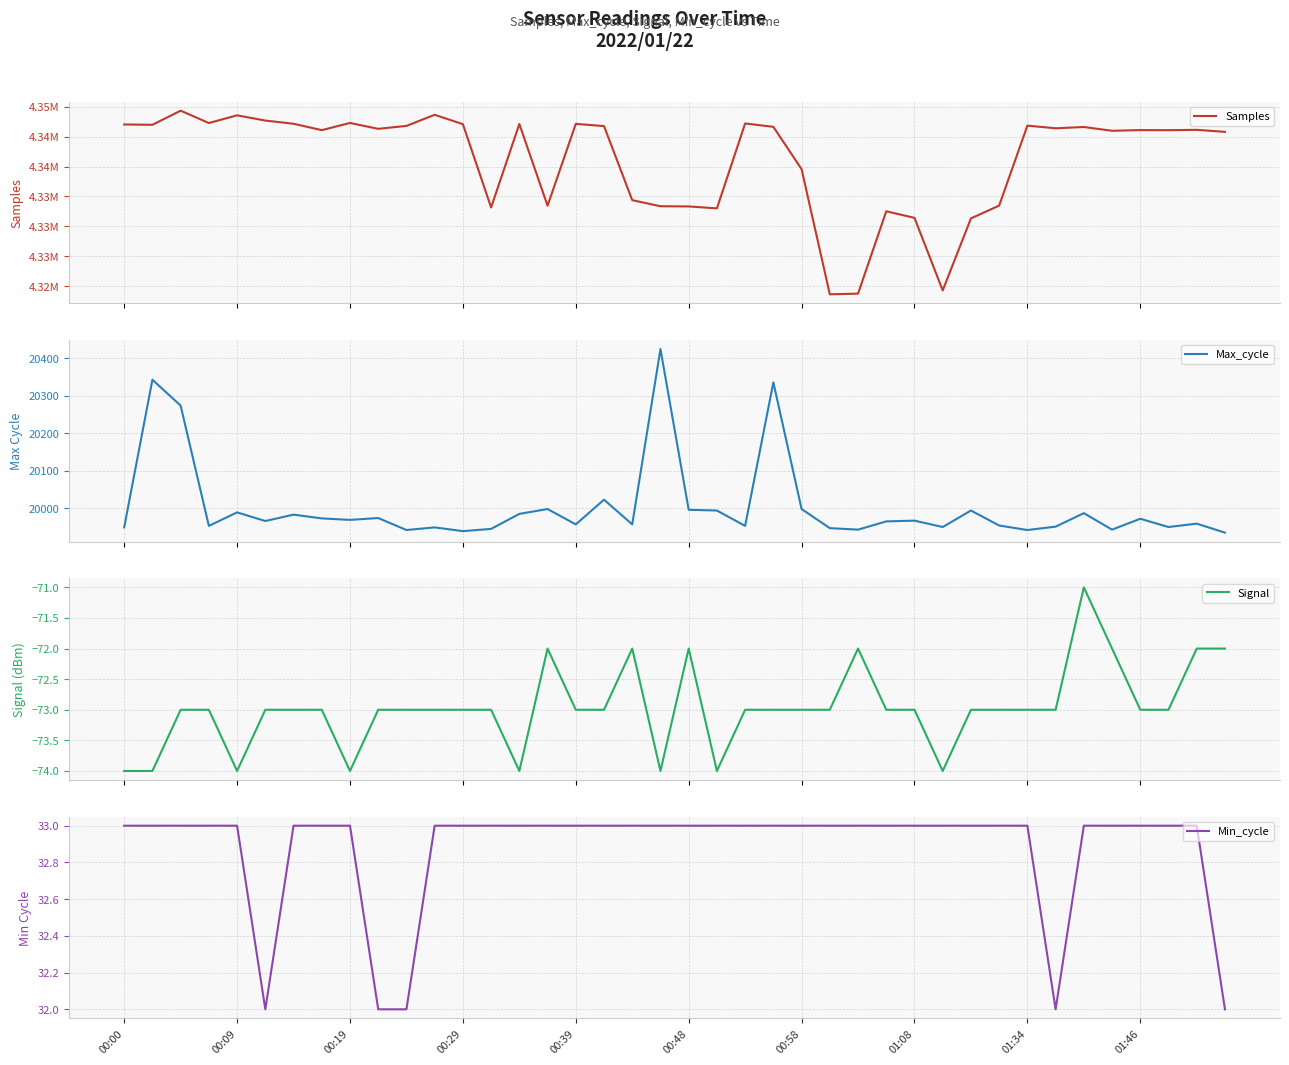

Which series has the widest spread of values?

Samples